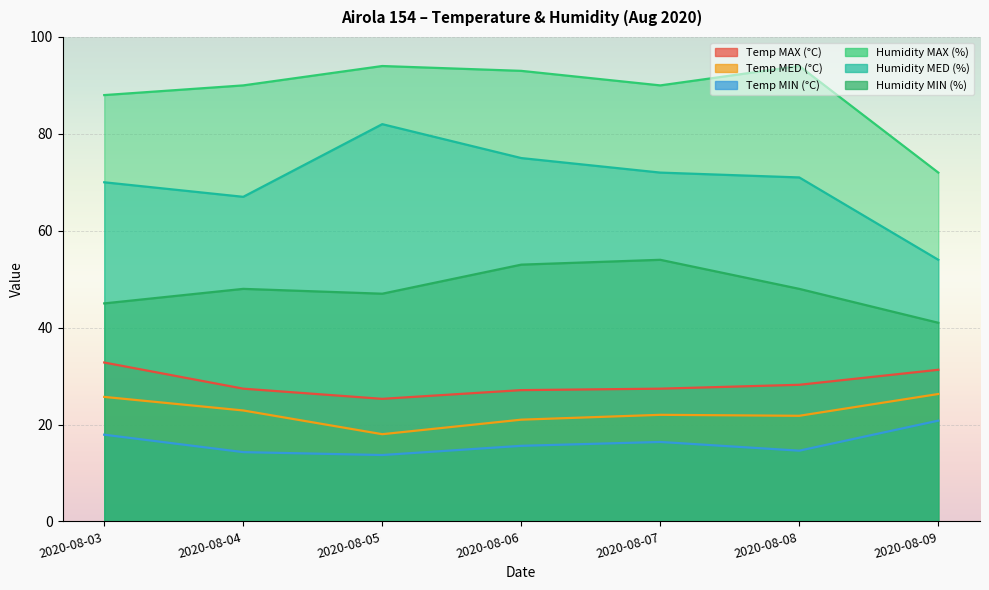

What value does the Temp MAX (°C) series have at 2020-08-03?

32.8